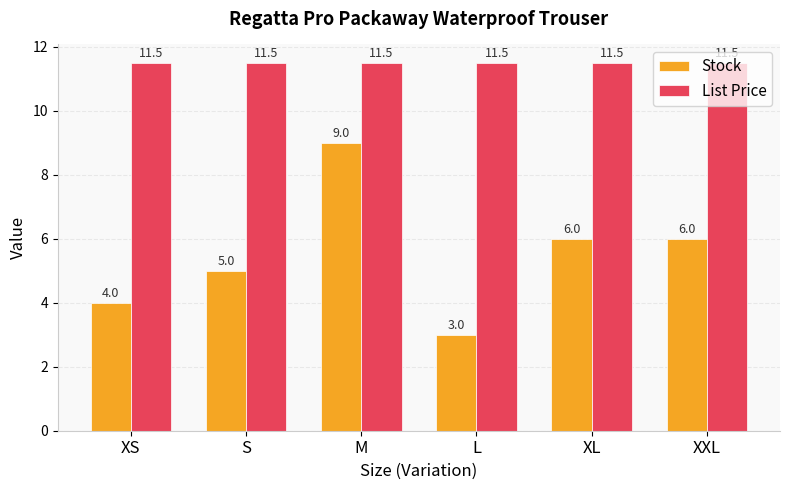

What is the lowest value of the List Price series?

11.5